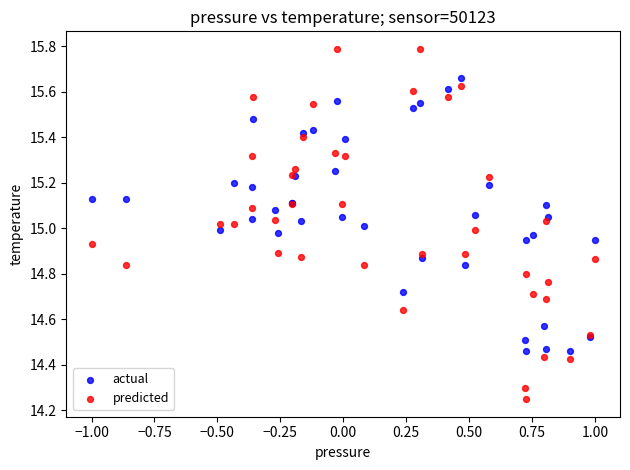

What are all the series names shown in the legend?

actual, predicted